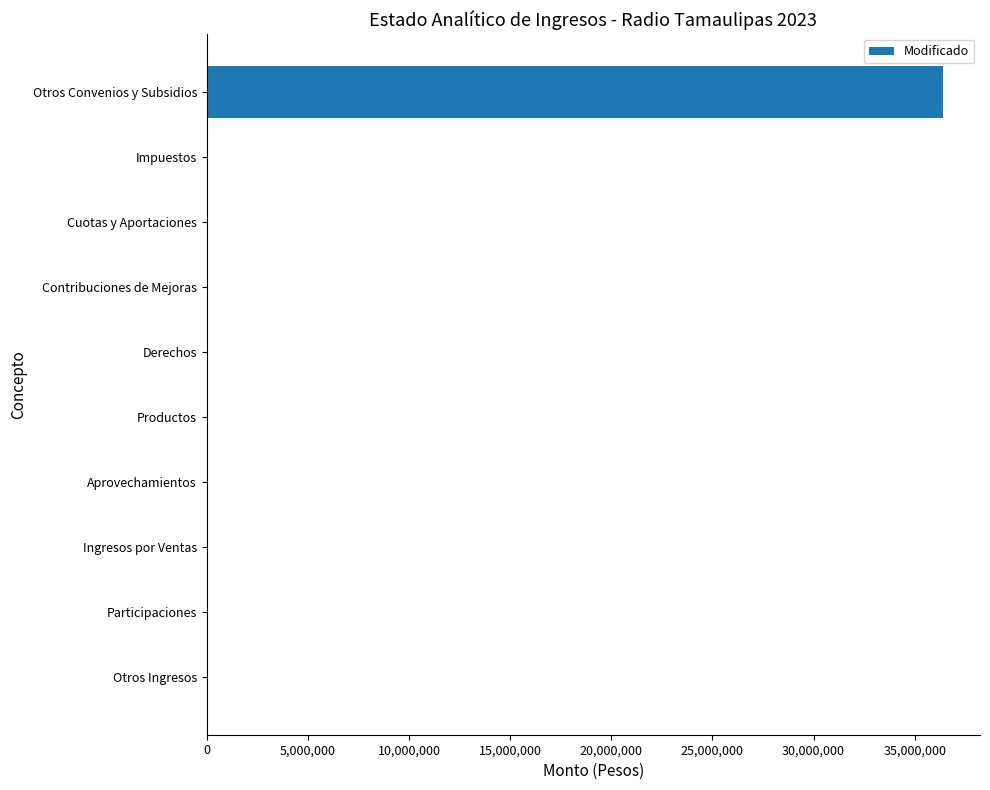

Reading top to bottom, list all the values displayed in this chart.

Otros Convenios y Subsidios=36406842	Impuestos=0	Cuotas y Aportaciones=0	Contribuciones de Mejoras=0	Derechos=0	Productos=0	Aprovechamientos=0	Ingresos por Ventas=0	Participaciones=0	Otros Ingresos=0